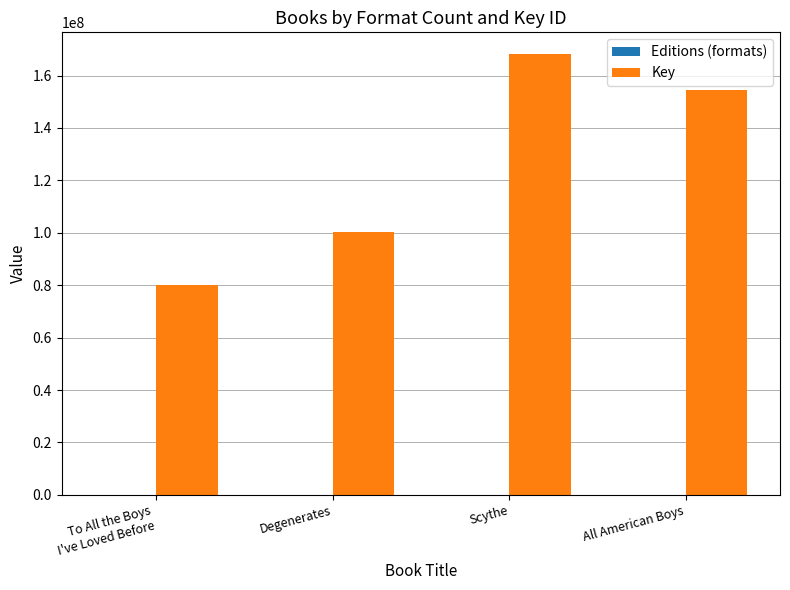

The Key series shows 76728719 at All American Boys. True or false?

False